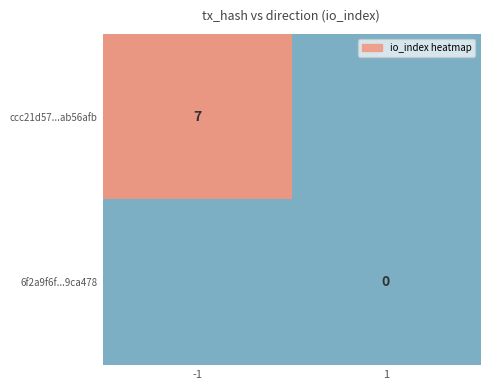

Is it true that ccc21d57...ab56afb equals 7 at -1?

True